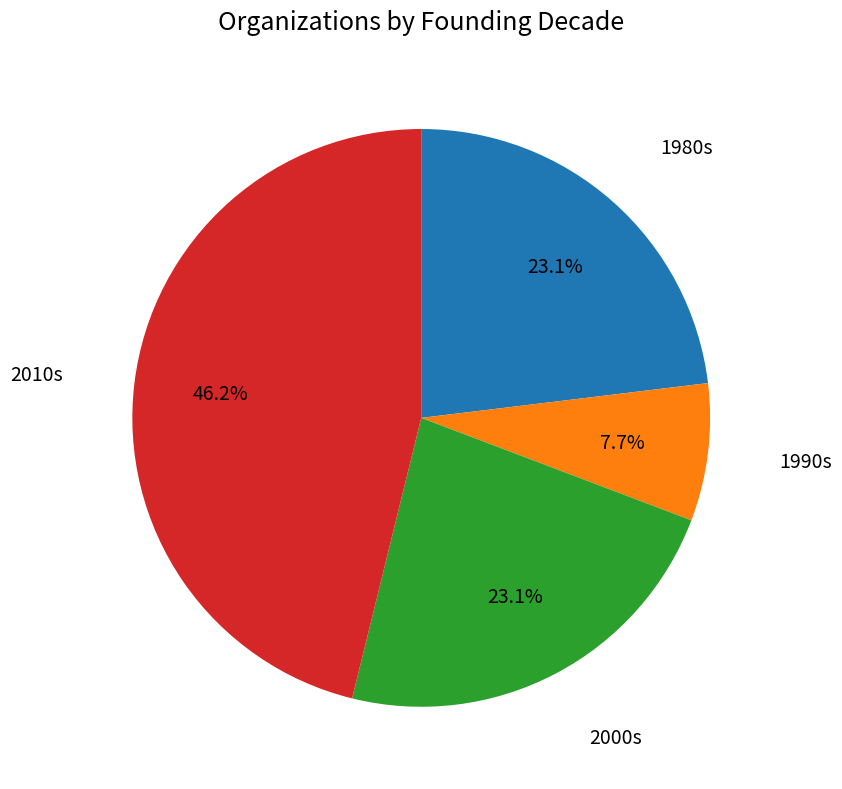

Is there any slice that represents more than half of the pie?

No